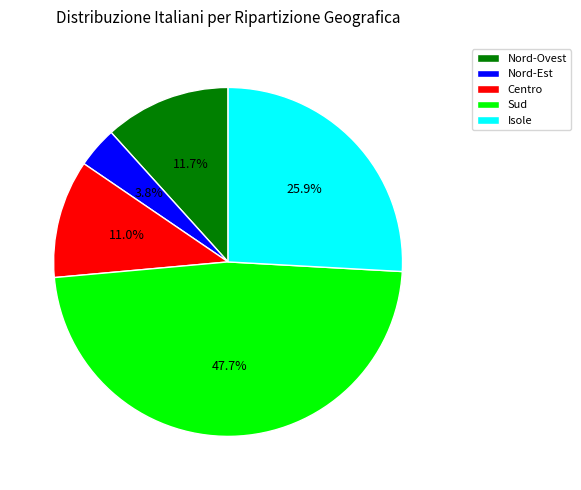

Is Centro the majority of the pie?

No